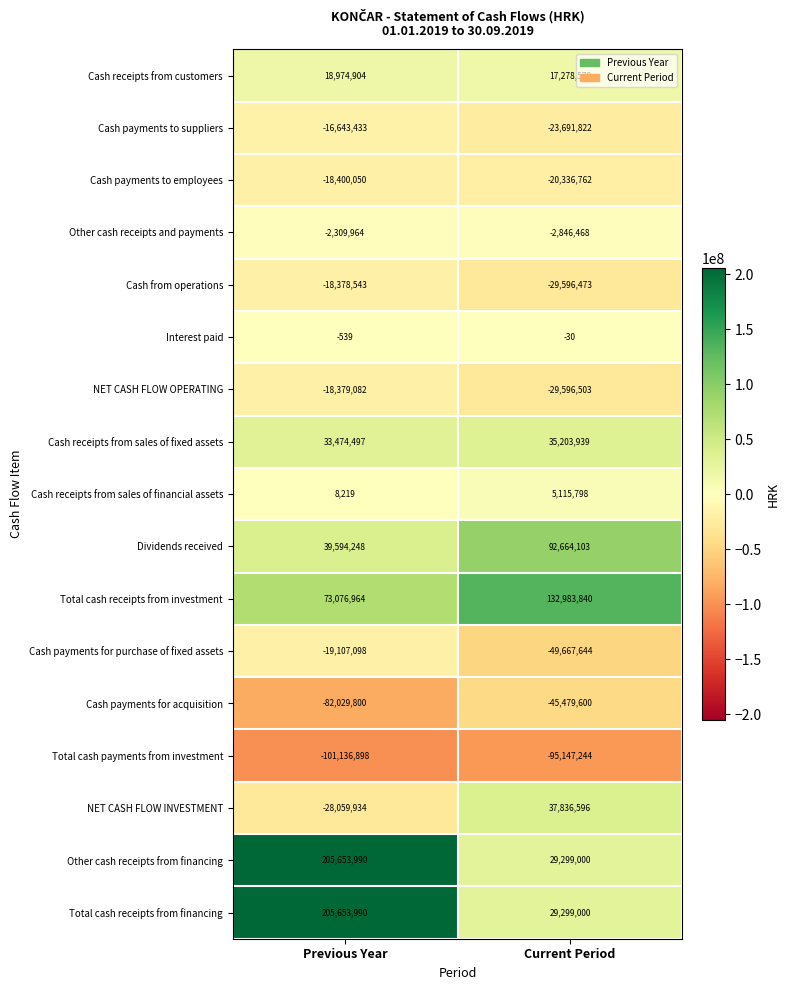

Is it true that Cash receipts from sales of fixed assets equals 24499898 at Current Period?

False